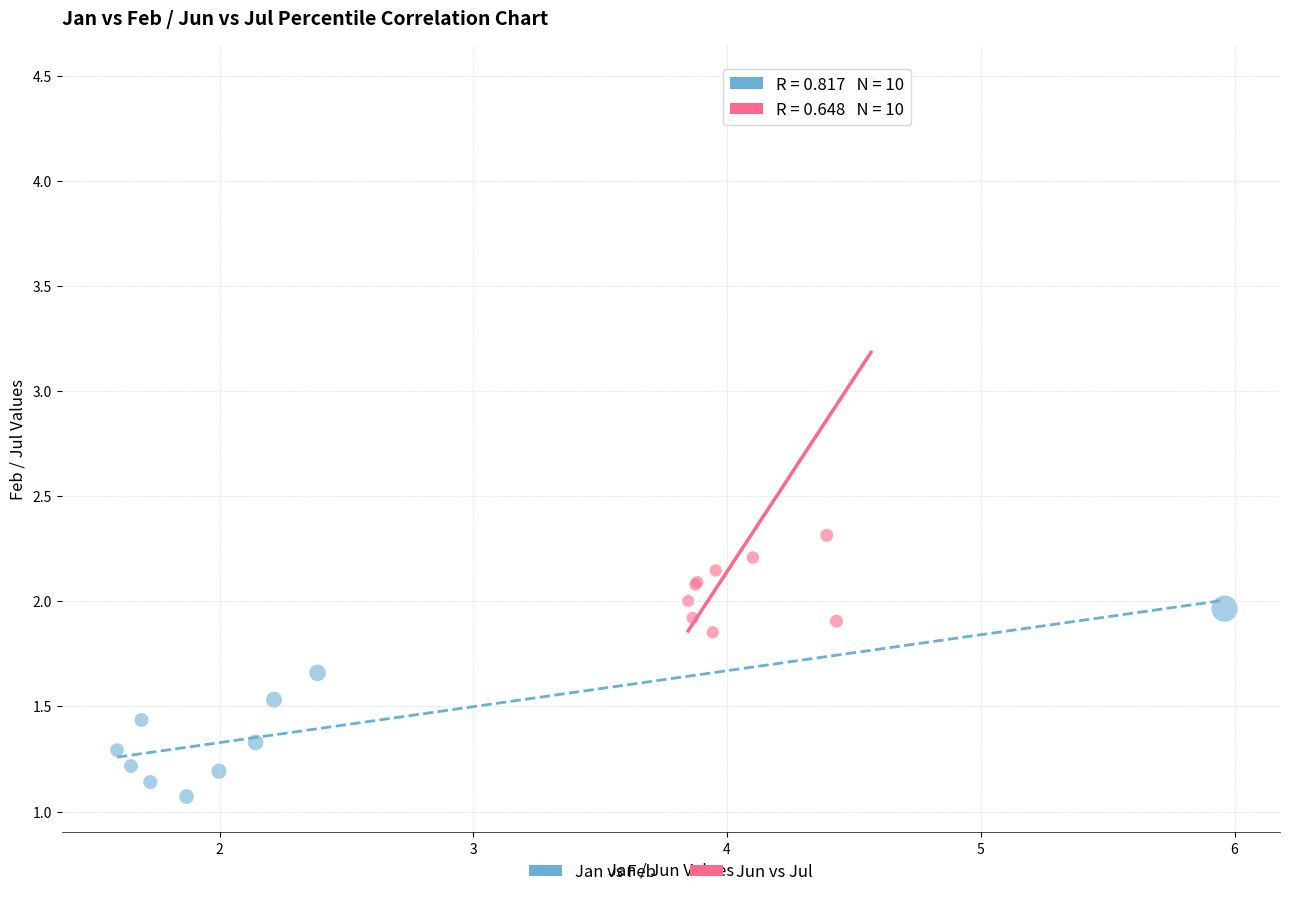

Which series contains the lowest Y value?

Jan vs Feb